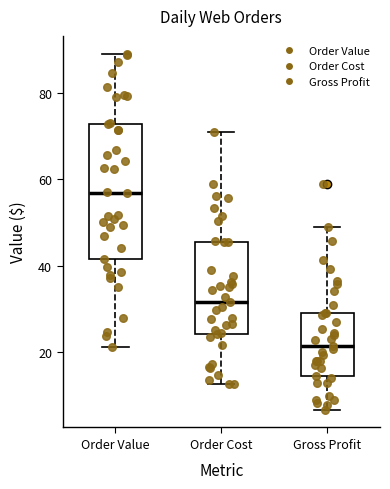

Which box has the highest median line?

Order Value